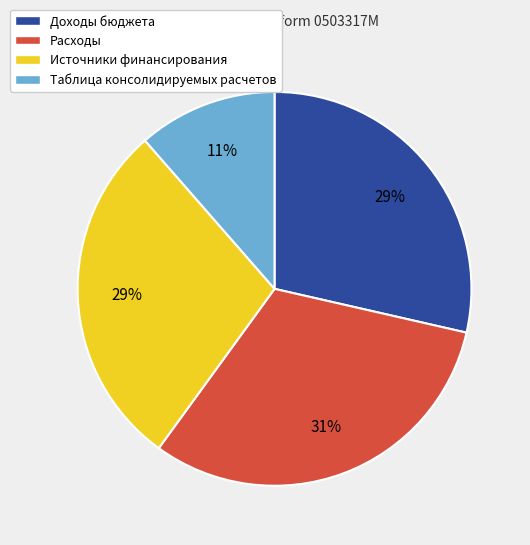

How many slices are in this pie chart?

4